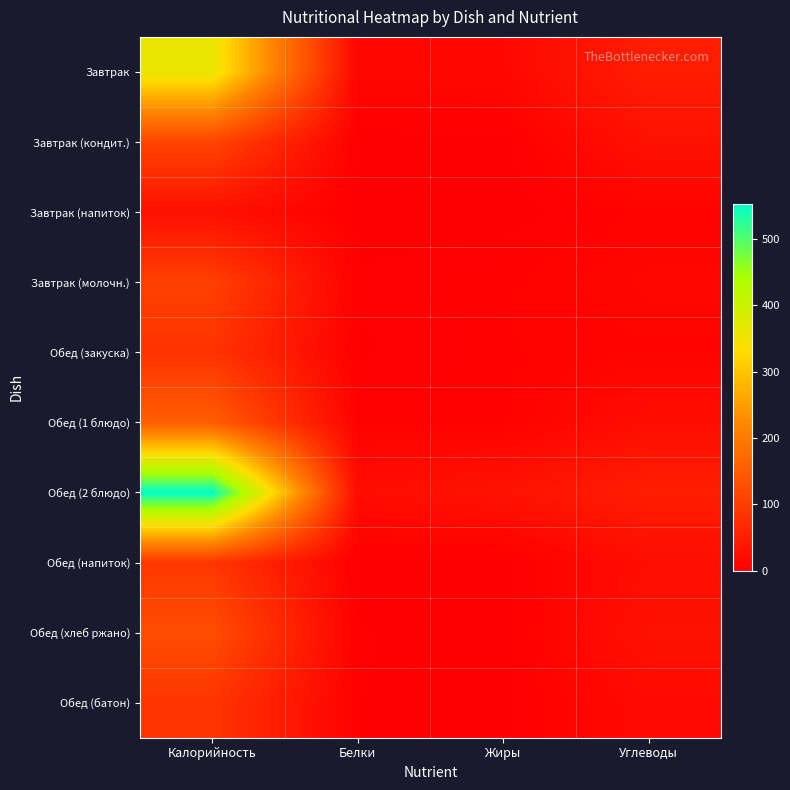

At which category is the sum across all series the highest?

Калорийность